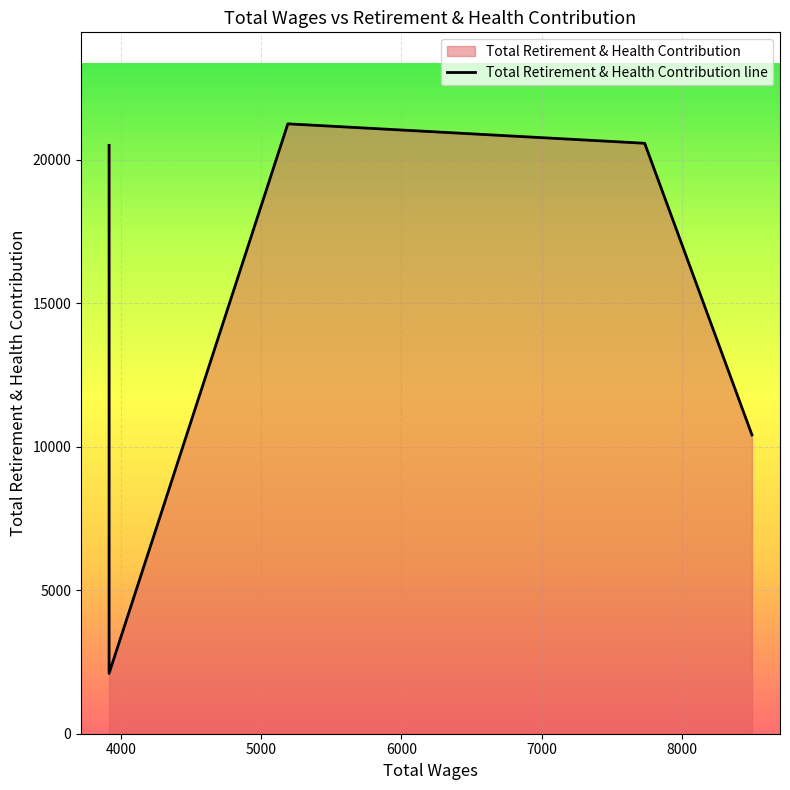

What is the value of the 3rd point from the left?

21257